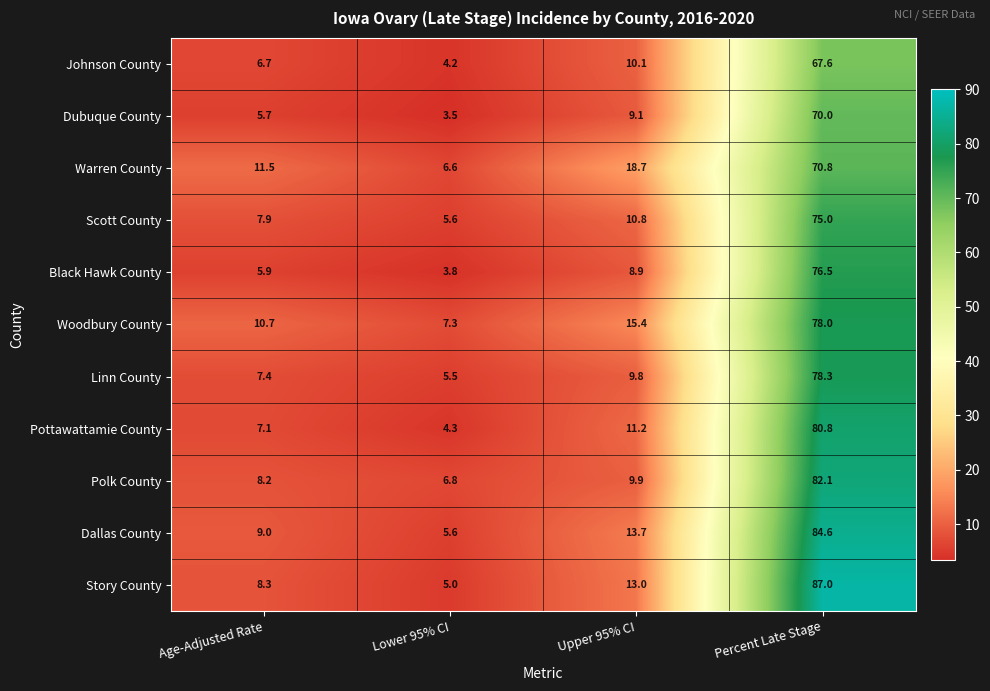

What is the minimum value shown in the chart?

3.5